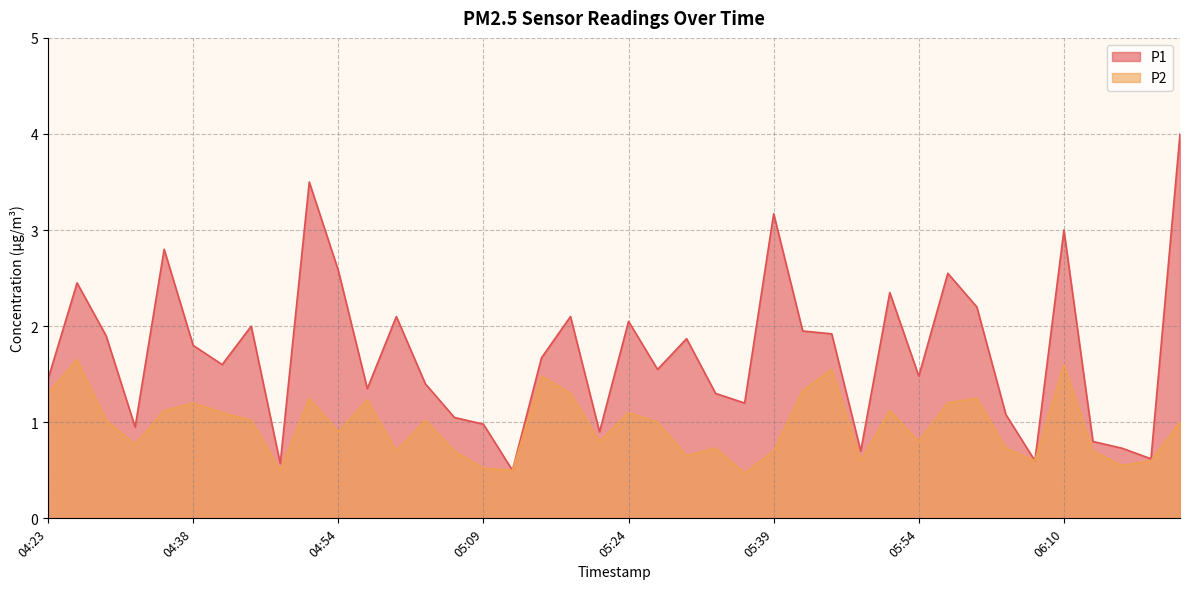

What is the label of the 25th point from the left?

05:36